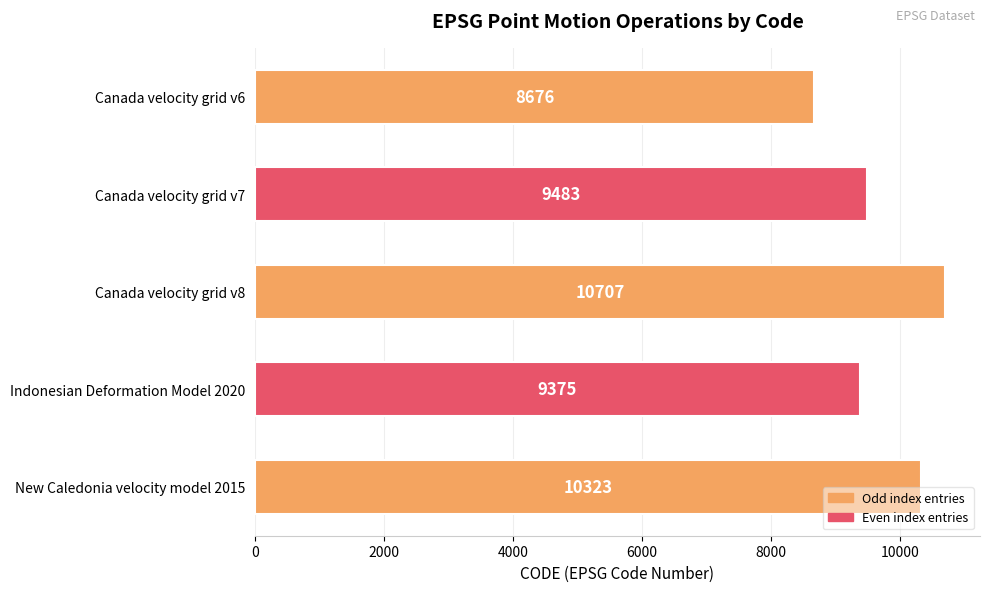

Reading bottom to top, extract all data points from this chart.

New Caledonia velocity model 2015=10323	Indonesian Deformation Model 2020=9375	Canada velocity grid v8=10707	Canada velocity grid v7=9483	Canada velocity grid v6=8676